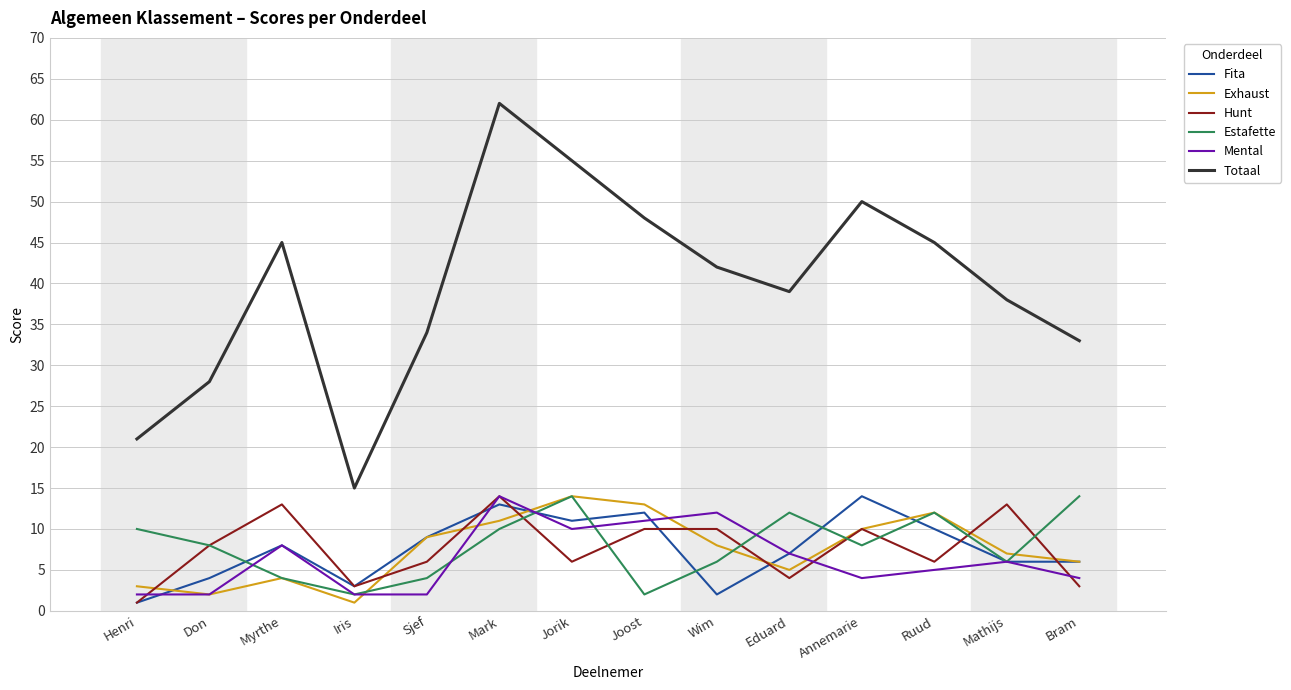

What is the spread (max minus min) of values at Annemarie?

46